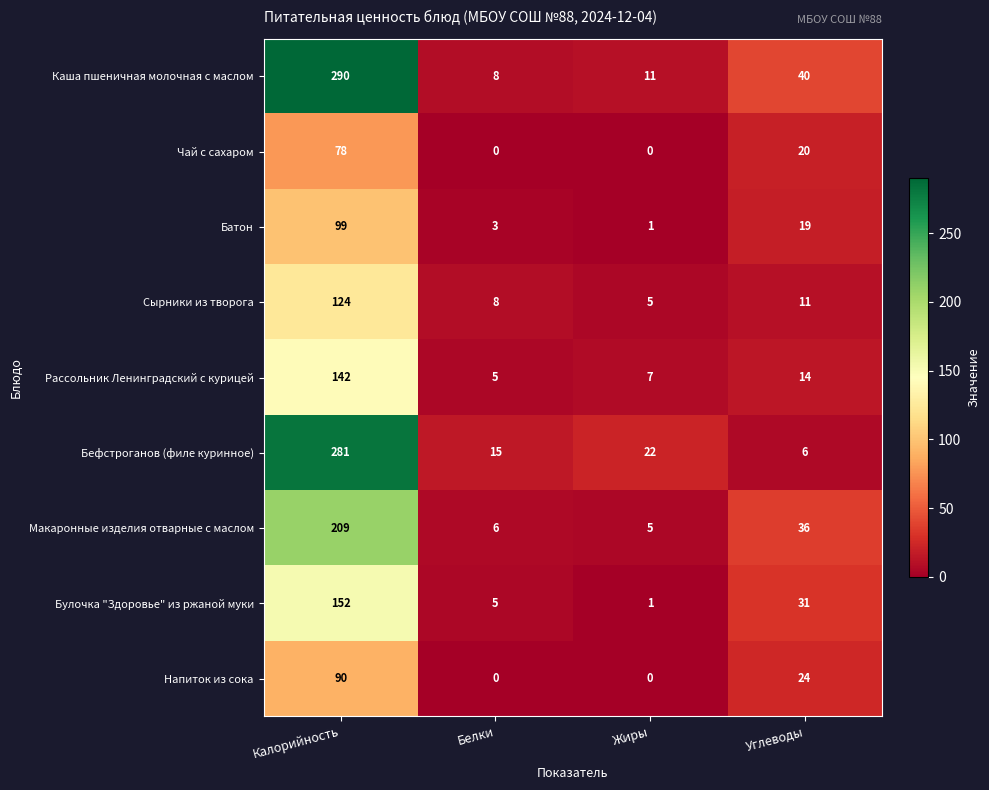

Which category has the highest value in the Бефстроганов (филе куринное) series?

Калорийность